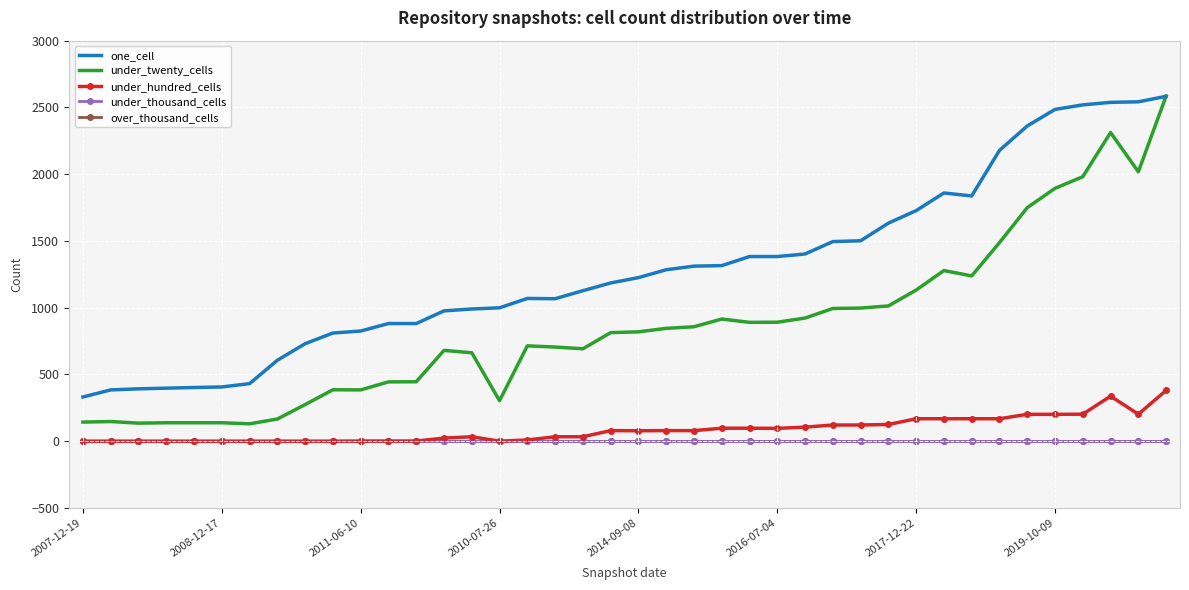

How many categories are shown in the chart?

40